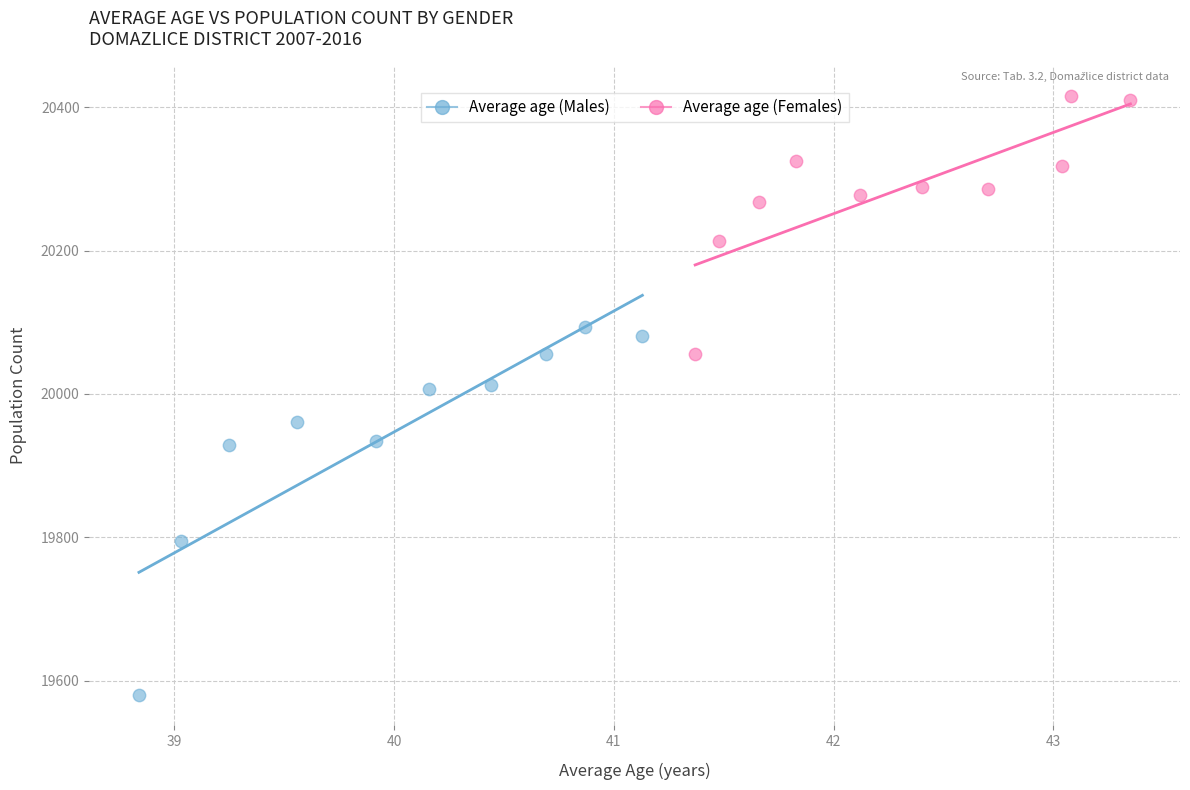

Which series has the widest spread of Y values?

Average age (Males)